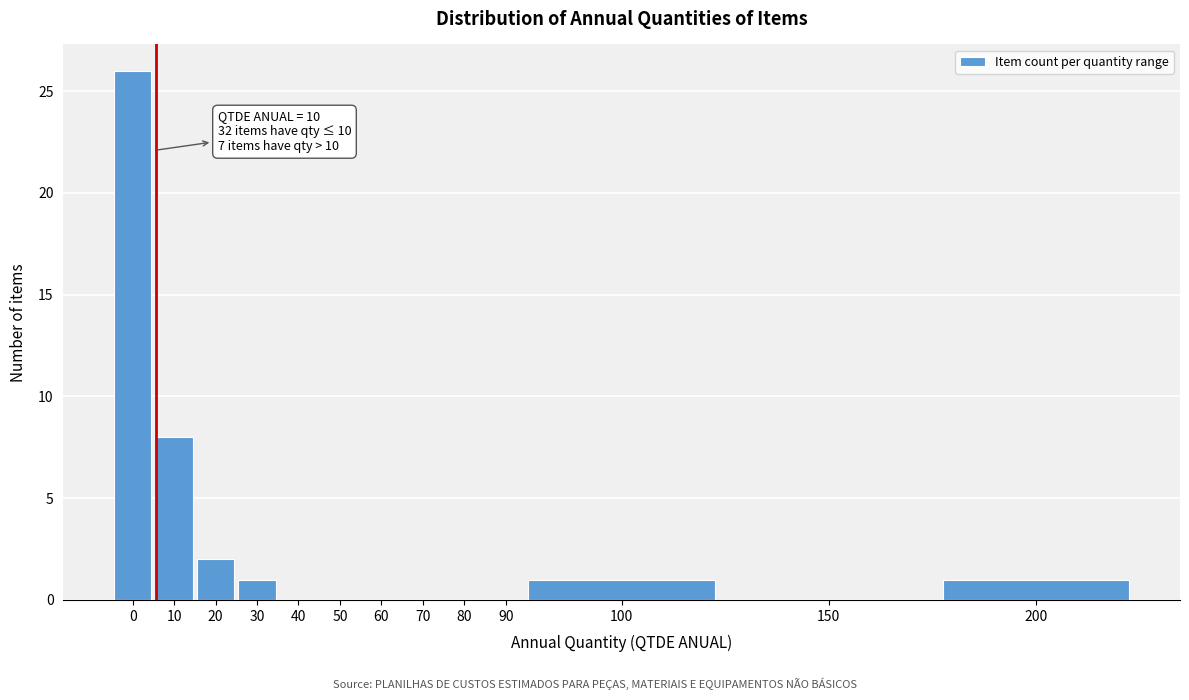

Reading left to right, list all the values displayed in this chart.

0=26	10=8	20=2	30=1	40=0	50=0	60=0	70=0	80=0	90=0	100=1	150=0	200=1